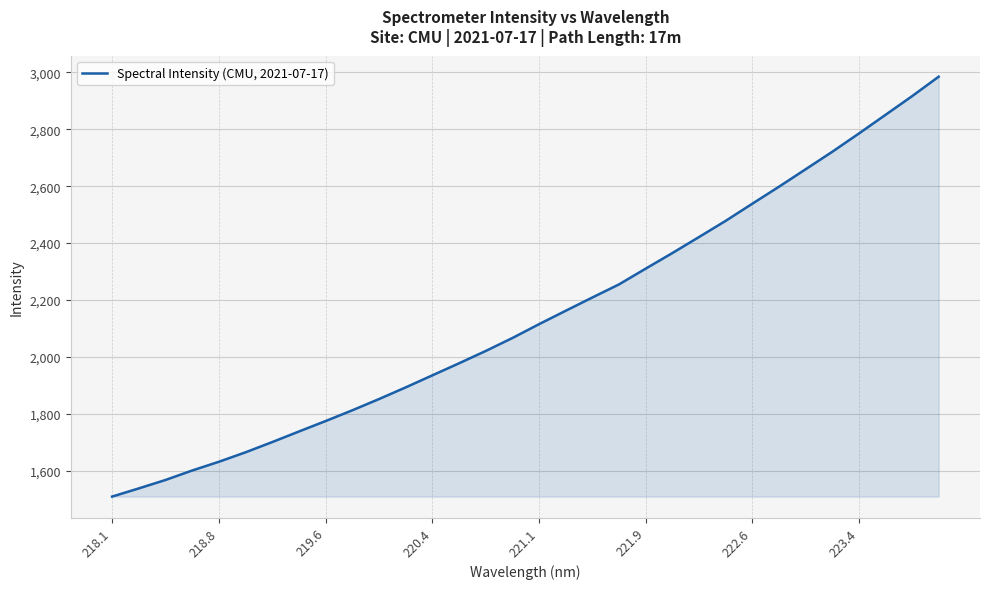

What is the minimum value shown in the chart?

1508.4